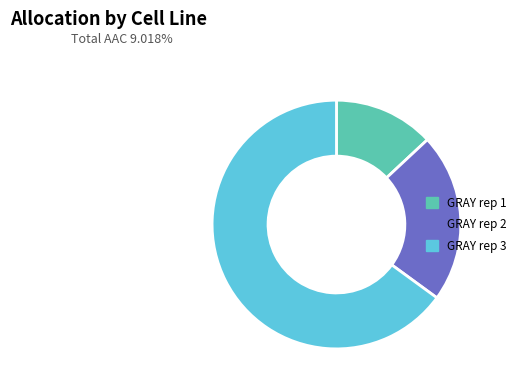

Do GRAY rep 2 and GRAY rep 3 together represent more than half of the pie?

Yes